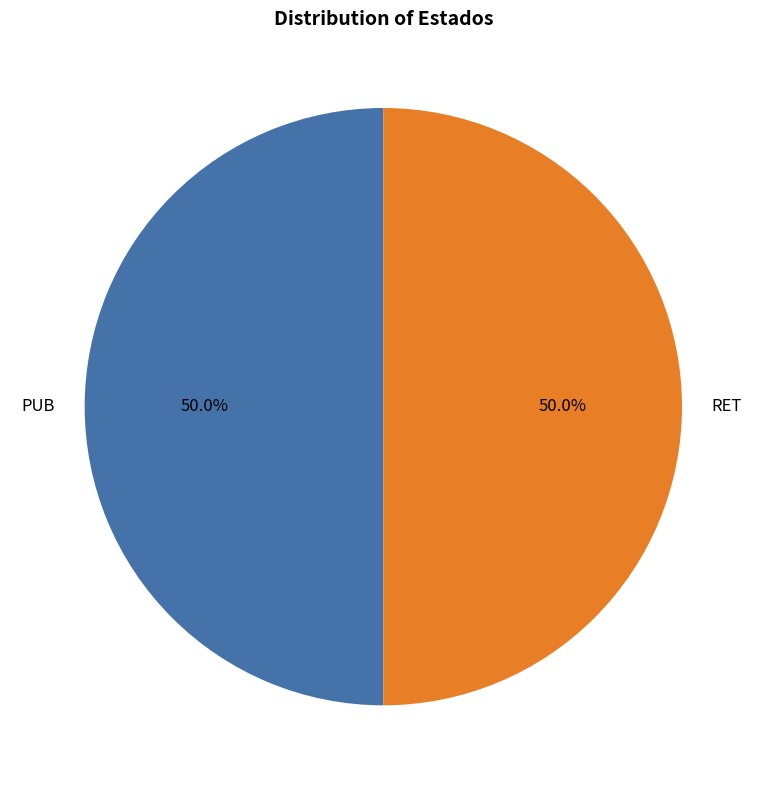

Is it true that RET is 50% of the pie?

True